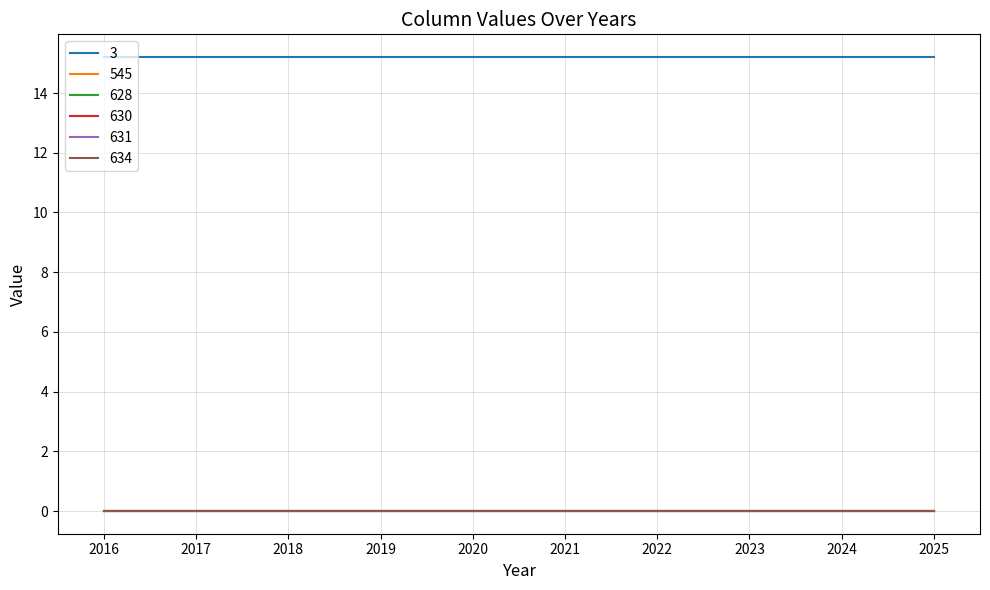

At which category does the chart reach its minimum across all series?

2016